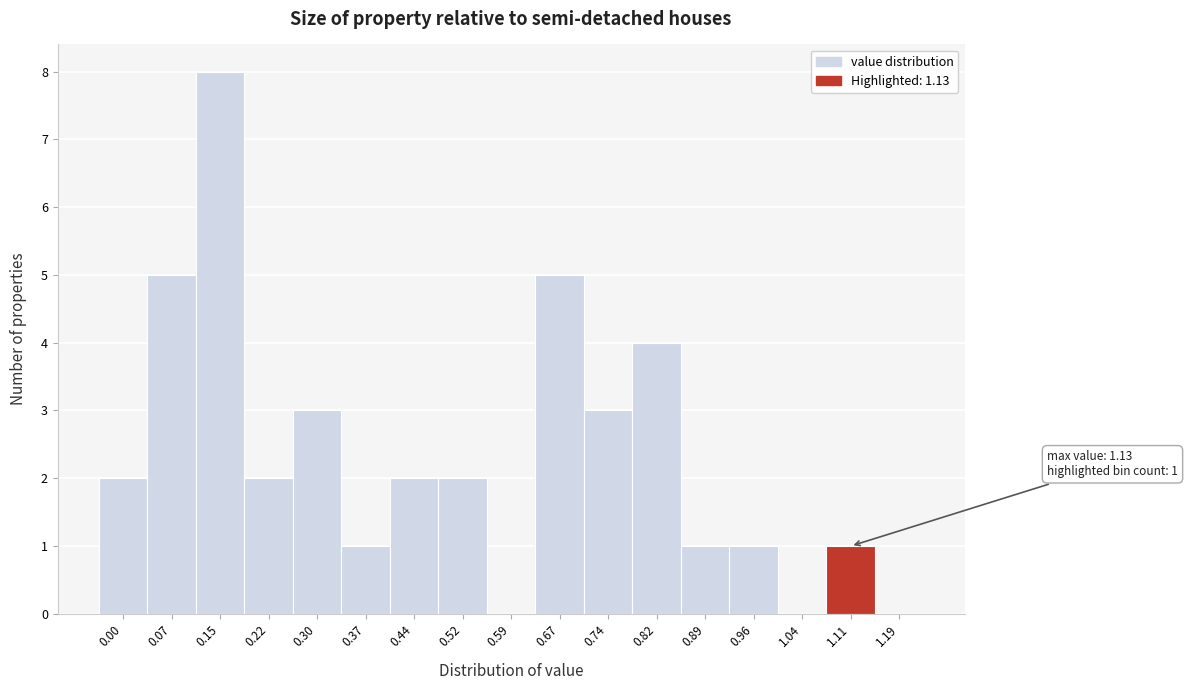

Reading right to left, extract all data points from this chart.

1.19=0	1.11=1	1.04=0	0.96=1	0.89=1	0.82=4	0.74=3	0.67=5	0.59=0	0.52=2	0.44=2	0.37=1	0.30=3	0.22=2	0.15=8	0.07=5	0.00=2